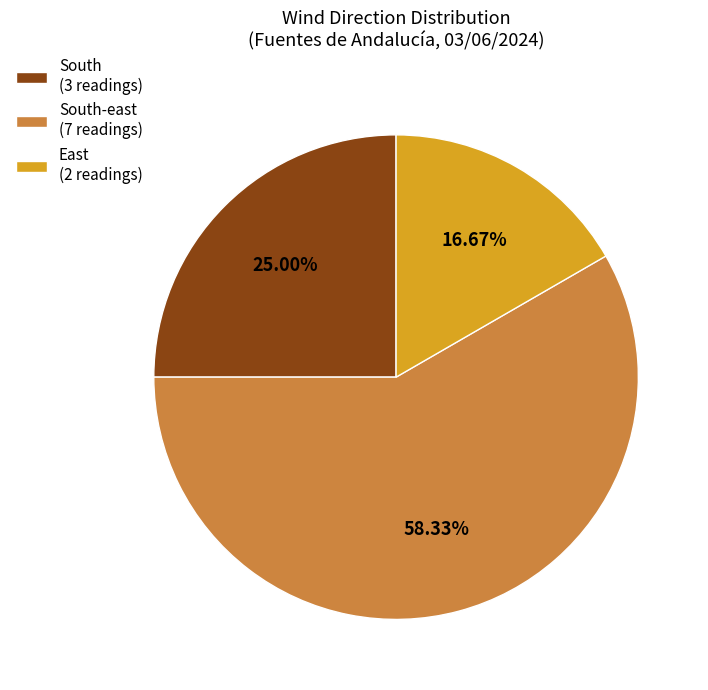

To the nearest percent, what is the difference between the largest and smallest slice percentages?

42%